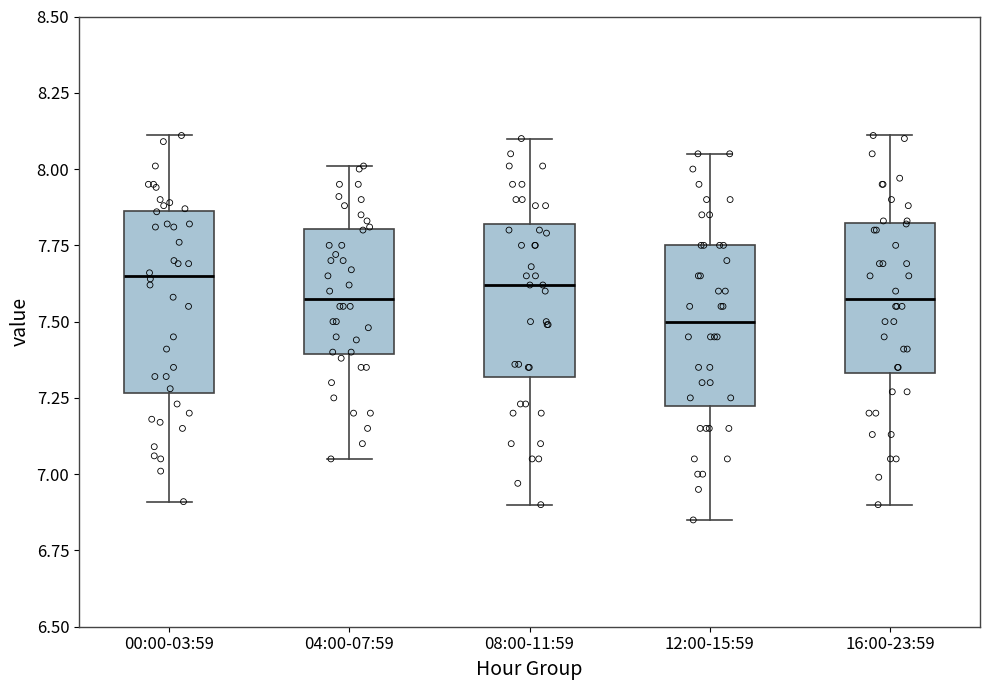

Reading left to right, read every box against the y-axis: the position of its median line, the range the box covers, and the ends of its whiskers. The values are not printed on the chart, so give them approximately, as read against the axis.

00:00-03:59: median 7.65, box 7.25 to 7.85, whiskers 6.90 to 8.10
04:00-07:59: median 7.60, box 7.40 to 7.80, whiskers 7.05 to 8.00
08:00-11:59: median 7.60, box 7.30 to 7.80, whiskers 6.90 to 8.10
12:00-15:59: median 7.50, box 7.25 to 7.75, whiskers 6.85 to 8.05
16:00-23:59: median 7.60, box 7.35 to 7.80, whiskers 6.90 to 8.10